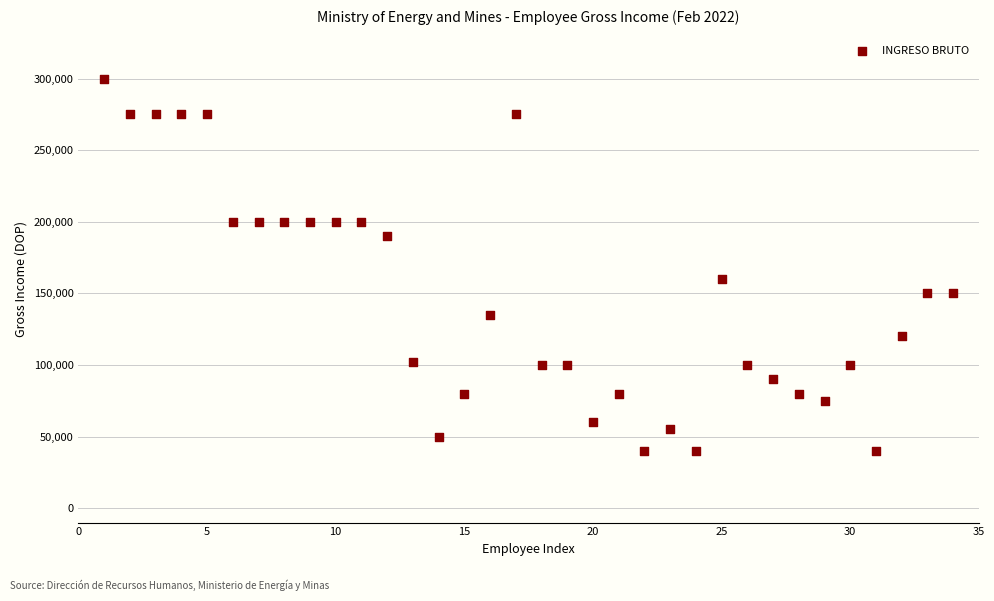

What is the range of Y values (max minus min)?

260000